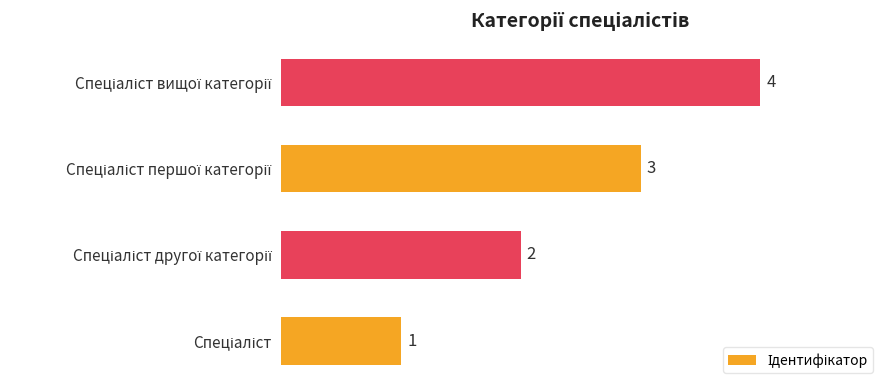

What is the greatest value displayed?

4